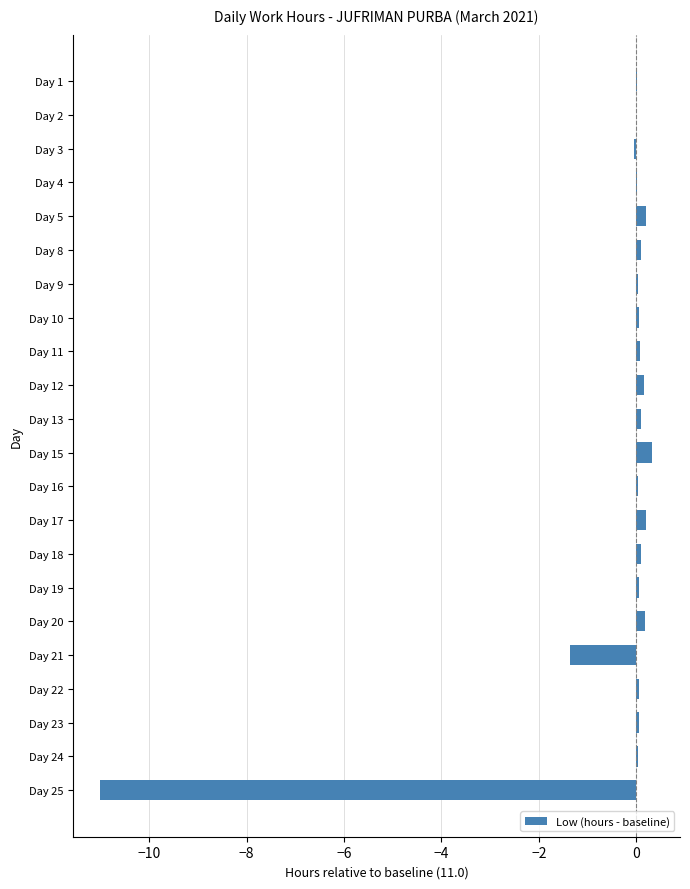

What is the sum of the values at Day 21 and Day 25?

-12.4